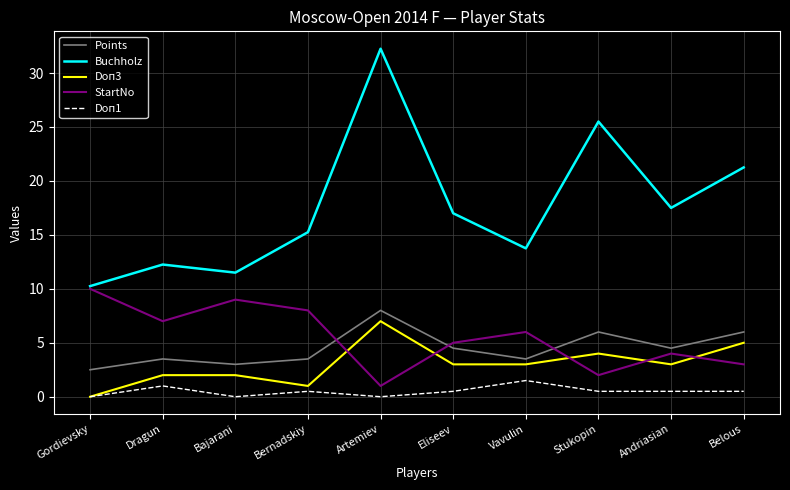

Which series has the largest range (max minus min)?

Buchholz